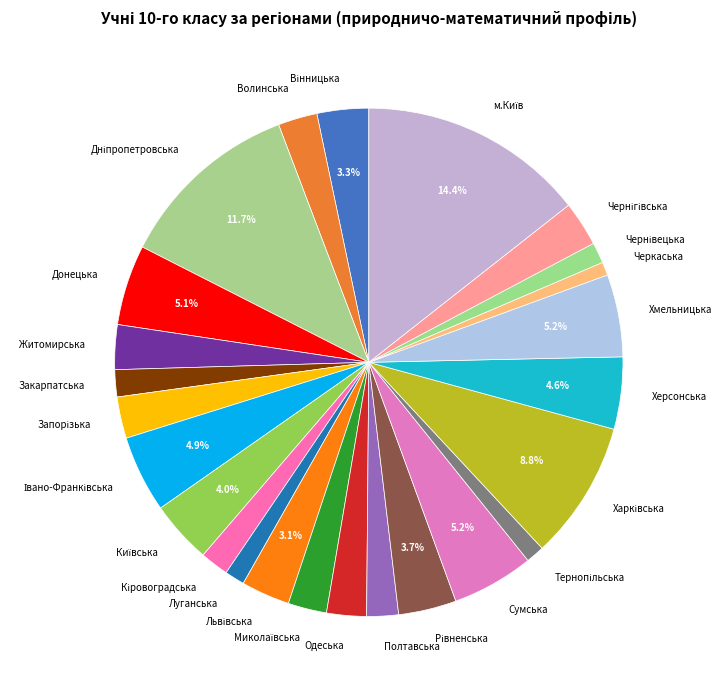

Is there a majority slice in this chart?

No